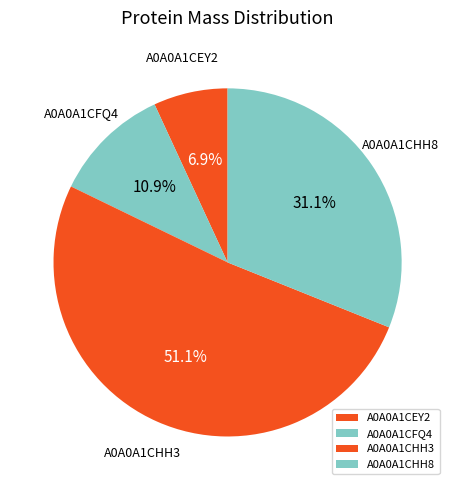

How many segments does this pie chart have?

4